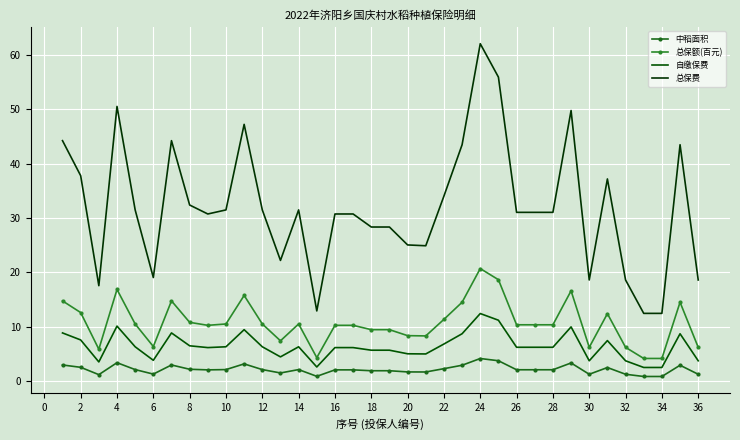

How many lines are shown in the chart?

4